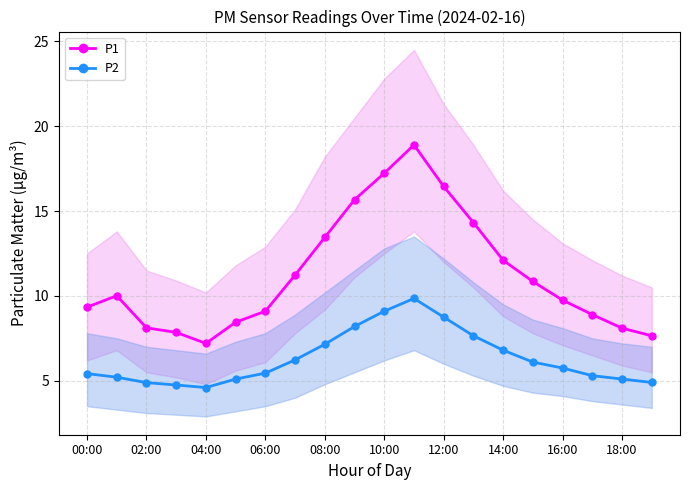

Is it true that P1 equals 4.5 at 14:00?

False